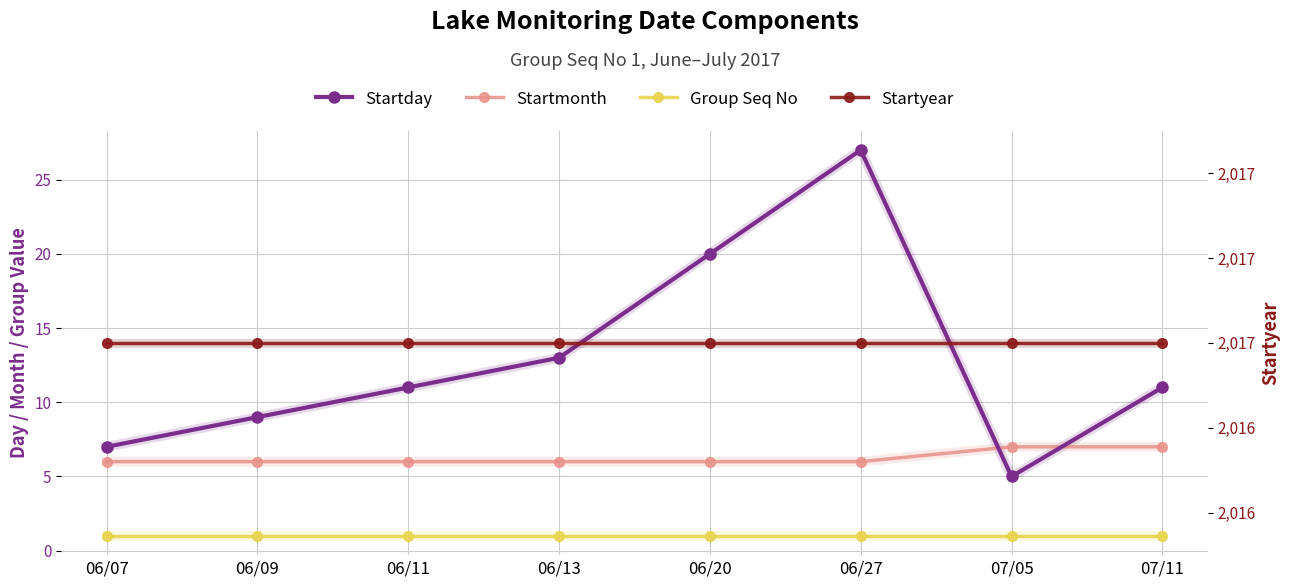

True or false: Startyear and Group Seq No intersect in this chart.

False